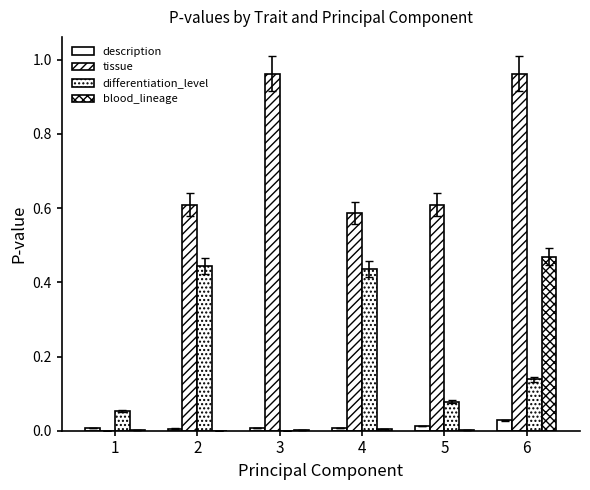

Reading right to left, what are all the values shown in this chart?

description: 0.0	0.0	0.0	0.0	0.0	0.0
tissue: 1.0	0.6	0.6	1.0	0.6	0.0
differentiation_level: 0.1	0.1	0.4	0.0	0.4	0.1
blood_lineage: 0.5	0.0	0.0	0.0	0.0	0.0